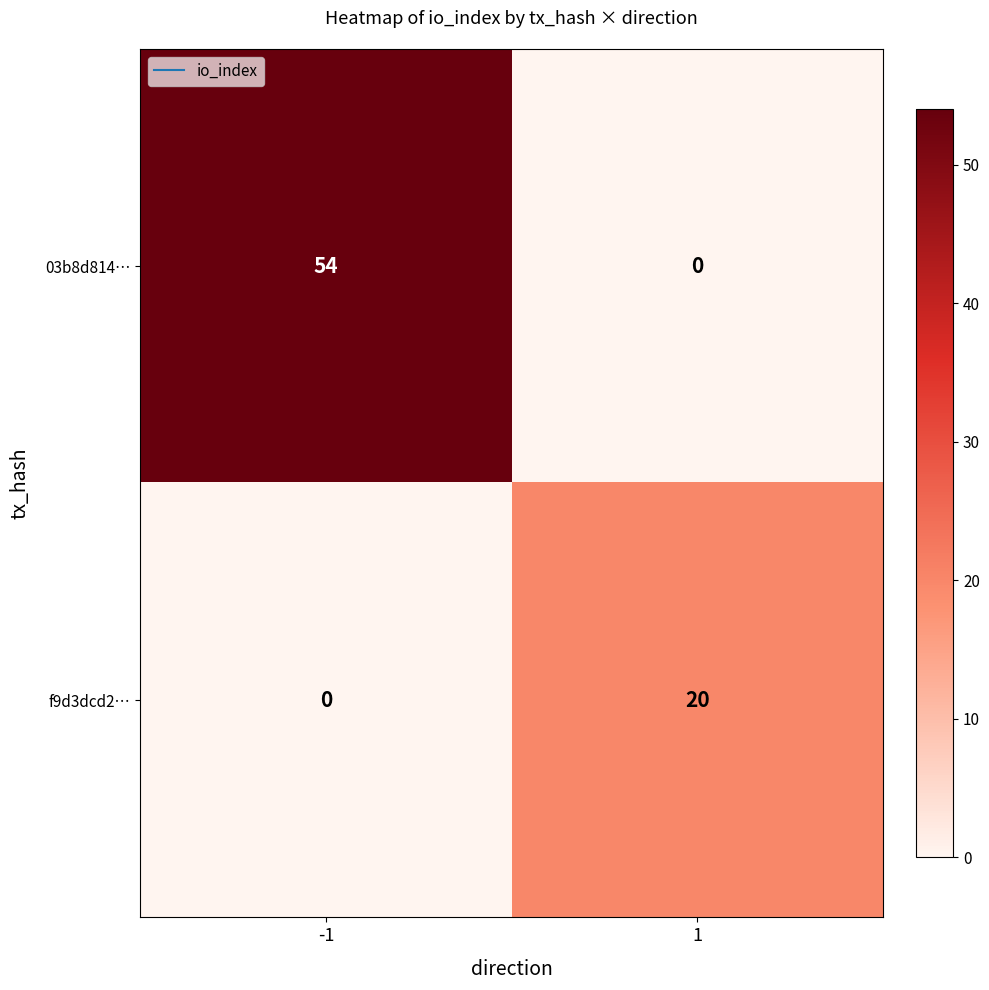

Which series changed the most between -1 and 1?

03b8d814…